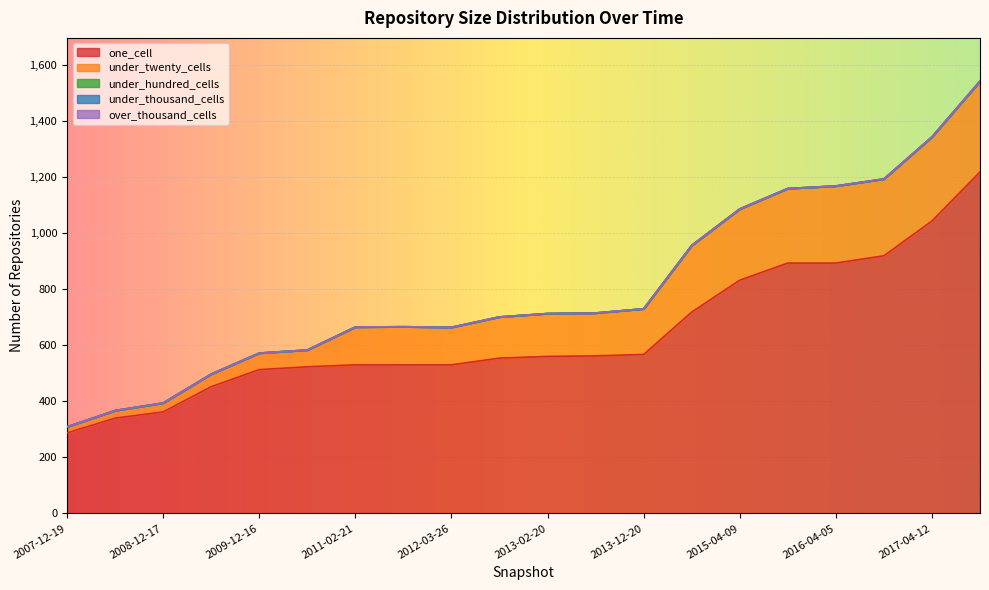

Which series has the largest total across all categories?

one_cell